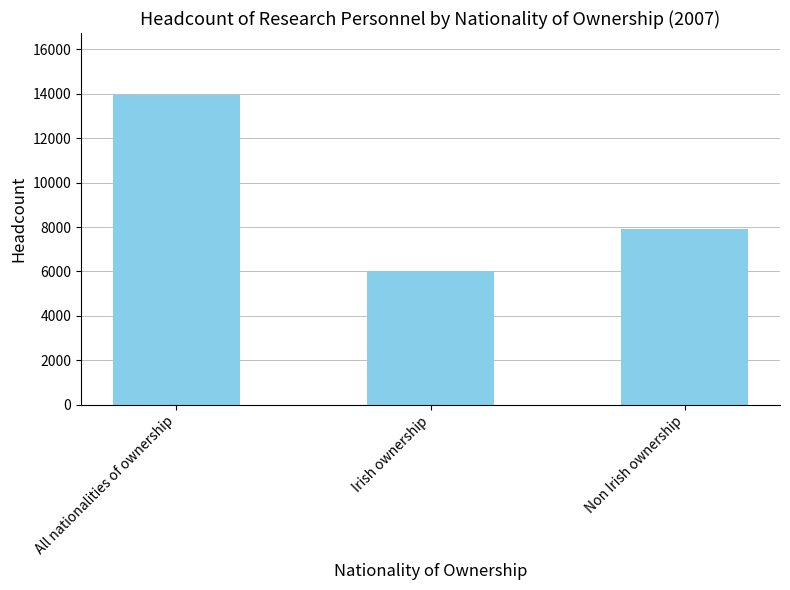

Rank the categories by value from lowest to highest.

Irish ownership, Non Irish ownership, All nationalities of ownership